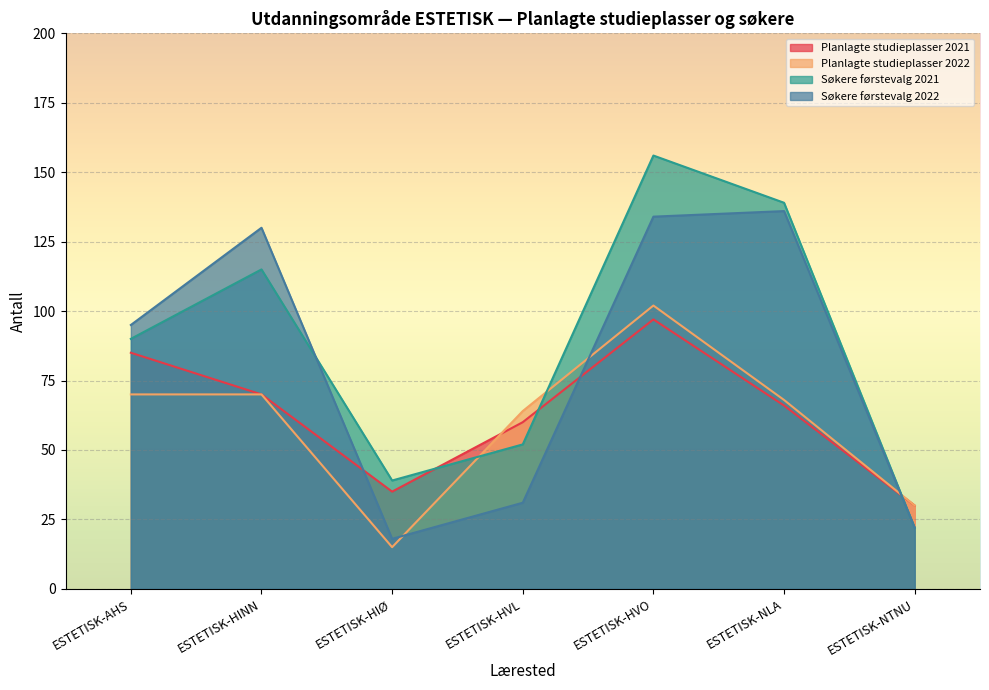

How many lines are shown in the chart?

4